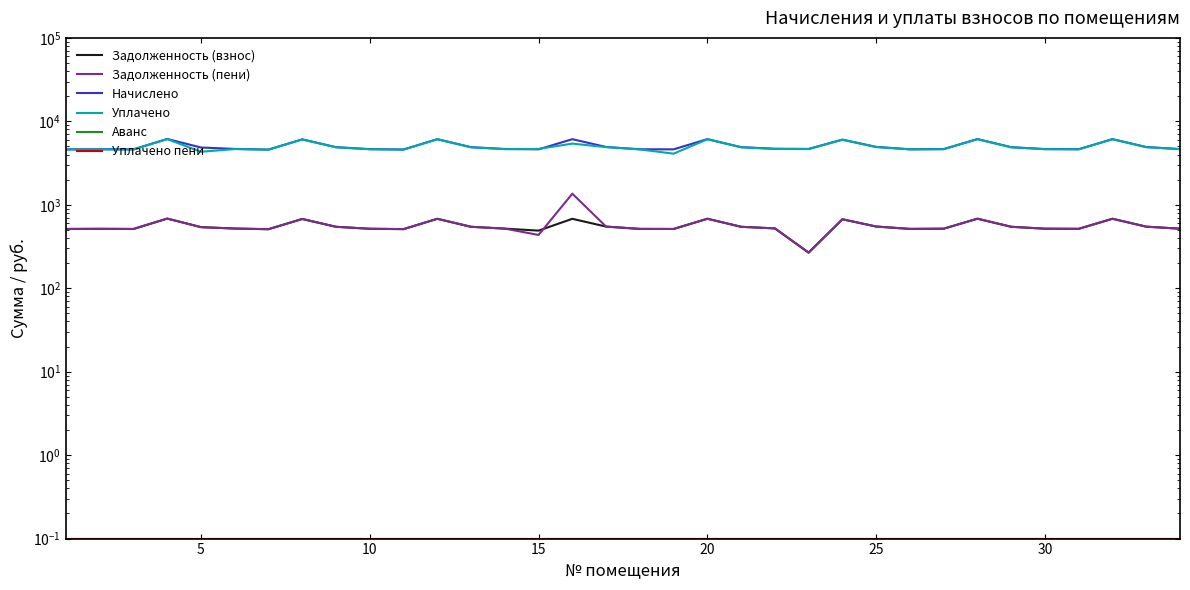

How many data points in Начислено are above 4690?

17